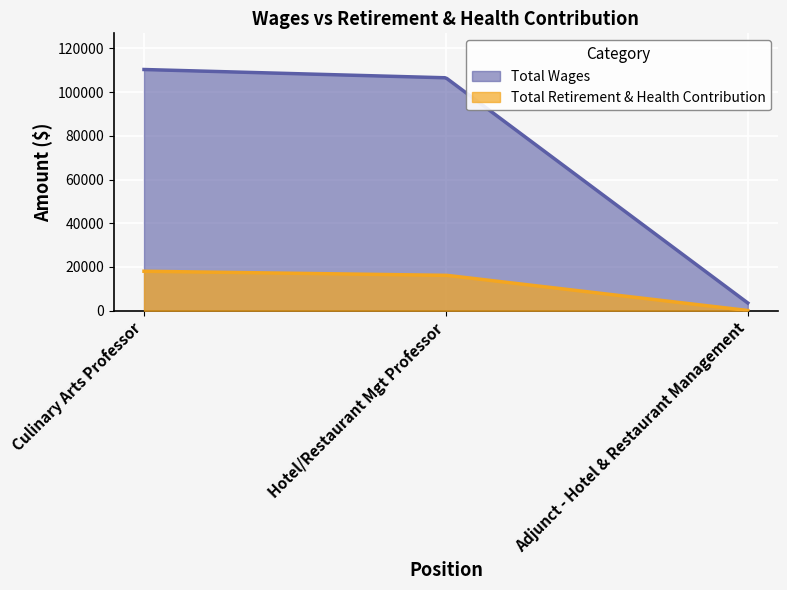

What is the smallest value displayed?

92